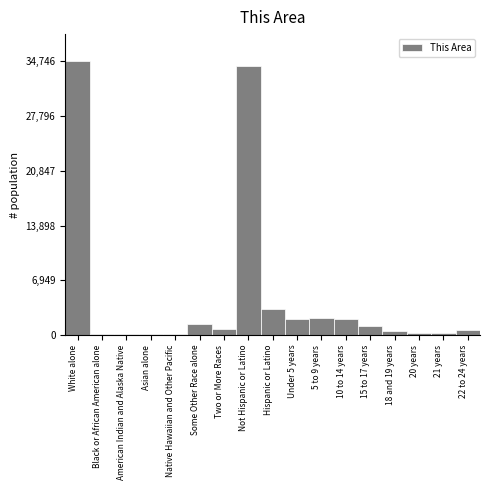

What is the difference between the maximum and minimum values?

34615